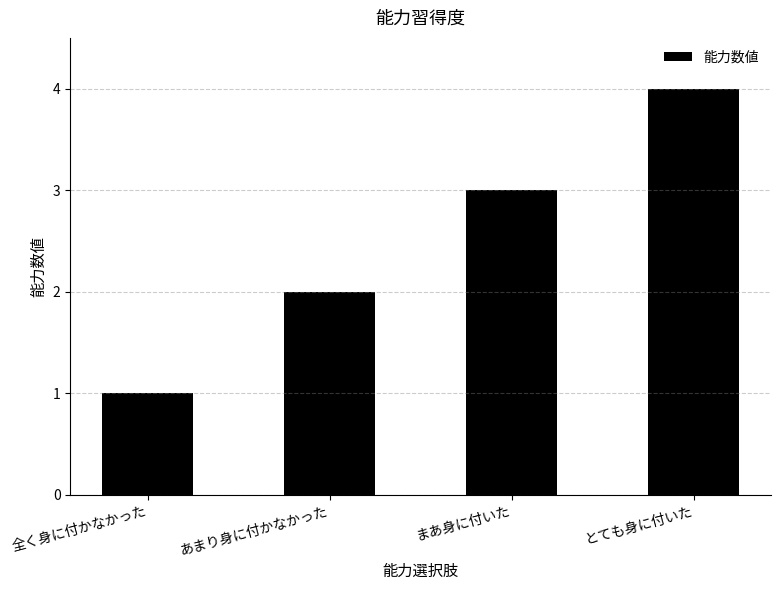

How many values are below 3?

2